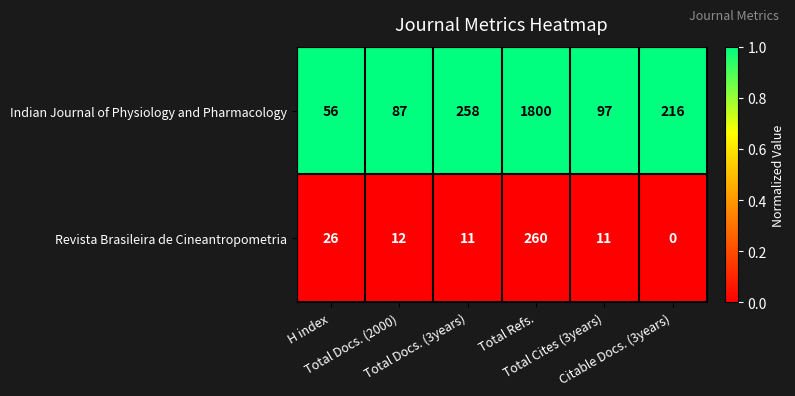

Which series has the largest total across all categories?

Indian Journal of Physiology and Pharmacology